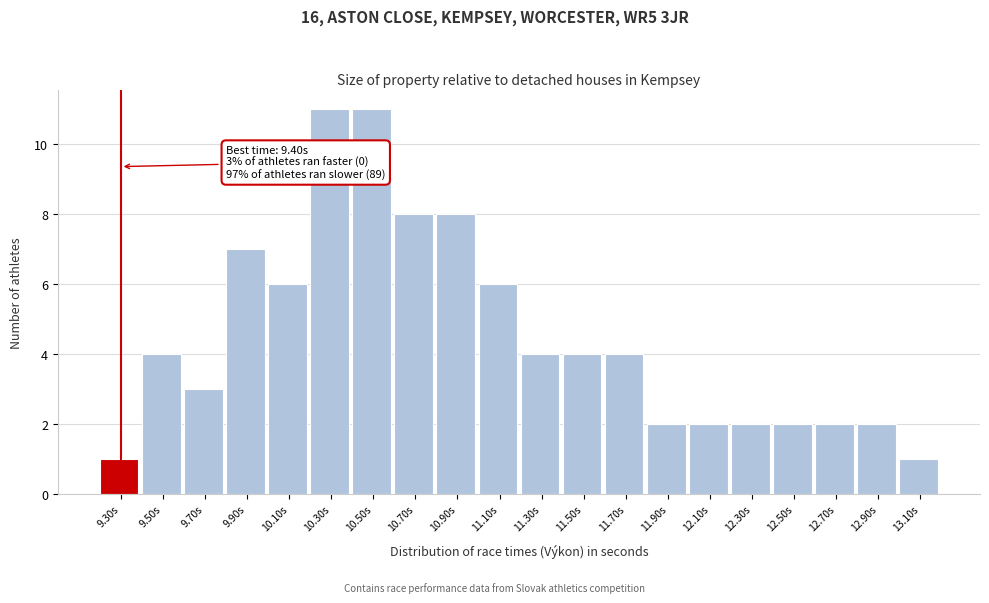

Reading left to right, transcribe all the data shown in this chart.

9.30s=1	9.50s=4	9.70s=3	9.90s=7	10.10s=6	10.30s=11	10.50s=11	10.70s=8	10.90s=8	11.10s=6	11.30s=4	11.50s=4	11.70s=4	11.90s=2	12.10s=2	12.30s=2	12.50s=2	12.70s=2	12.90s=2	13.10s=1